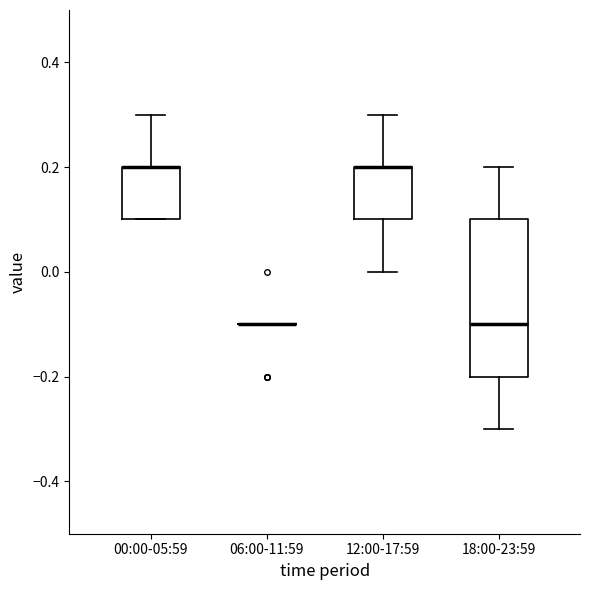

Reading left to right, transcribe this box plot: for each box, give where its median line is, the range the box spans, and where its two whiskers end, as read against the y-axis. The values are not printed on the chart, so give them approximately, as read against the axis.

00:00-05:59: median 0.2 (drawn on the box's upper edge), box 0.1 to 0.2, whiskers 0.1 to 0.3
06:00-11:59: box collapsed to a line at -0.1, whiskers -0.1 to -0.1
12:00-17:59: median 0.2 (drawn on the box's upper edge), box 0.1 to 0.2, whiskers 0.0 to 0.3
18:00-23:59: median -0.1, box -0.2 to 0.1, whiskers -0.3 to 0.2